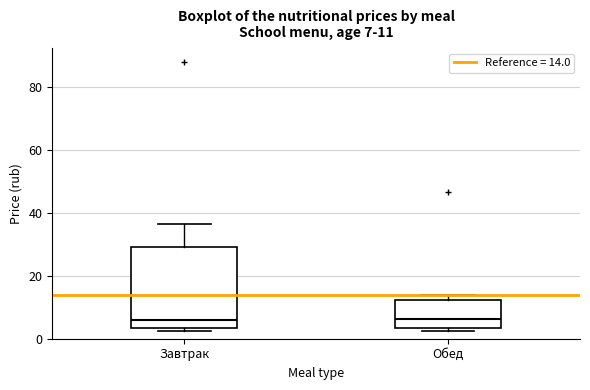

Which box is the tallest, from its lower edge to its upper edge?

Завтрак